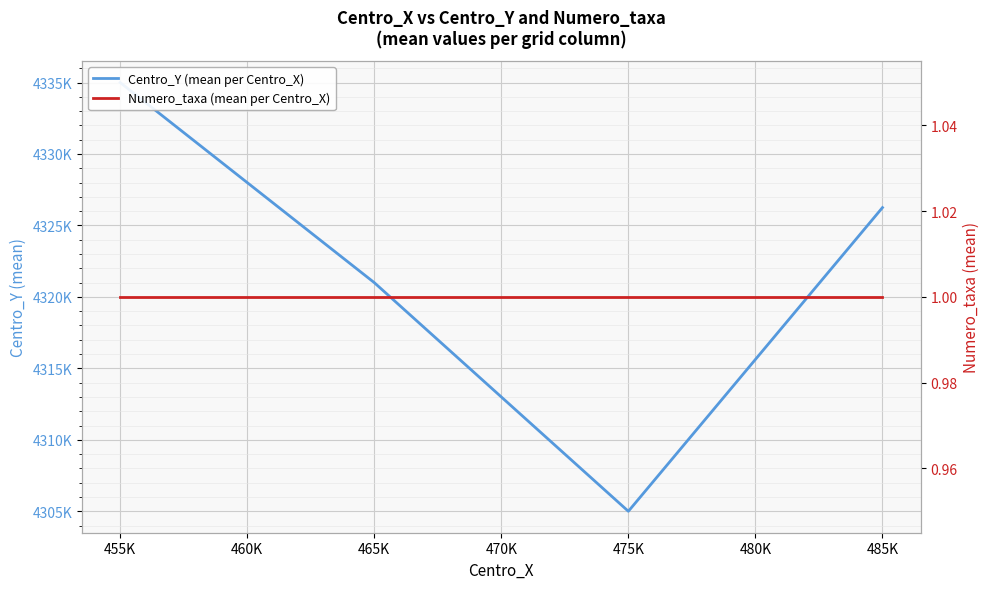

What is the maximum value shown in the chart?

4335000